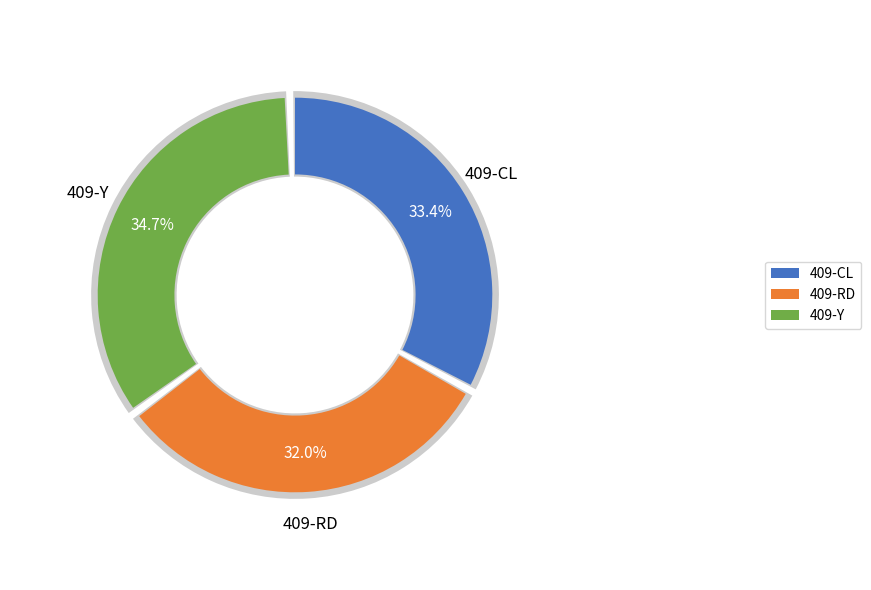

Is it true that 409-RD is 22% of the pie?

False